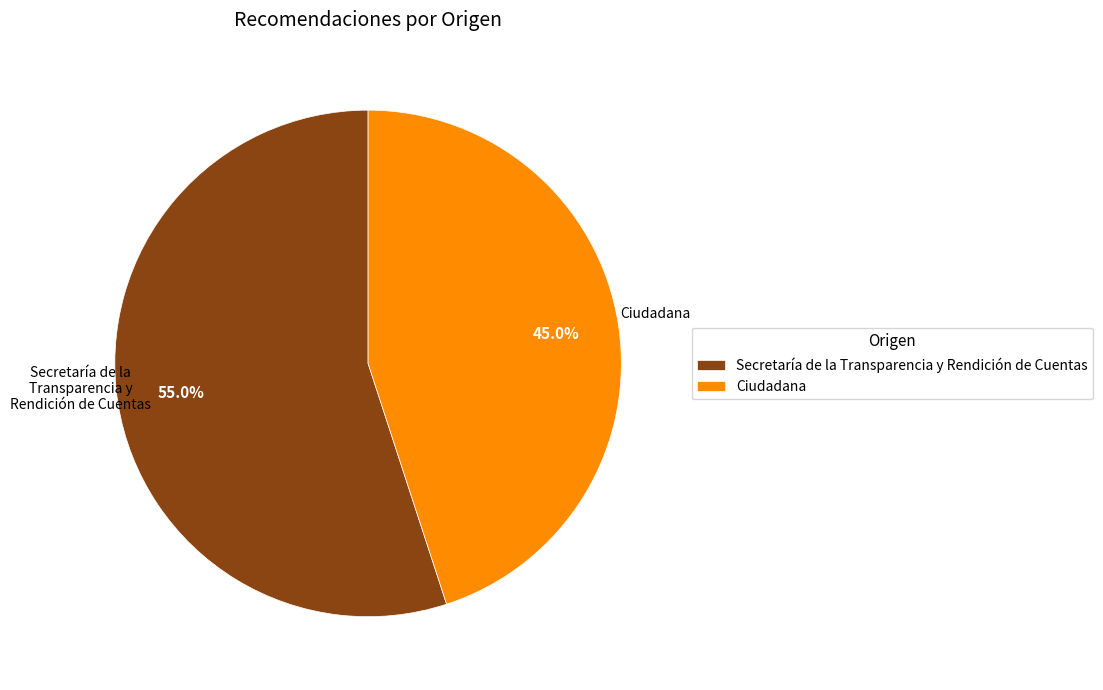

To the nearest percent, what is the average slice percentage?

50%